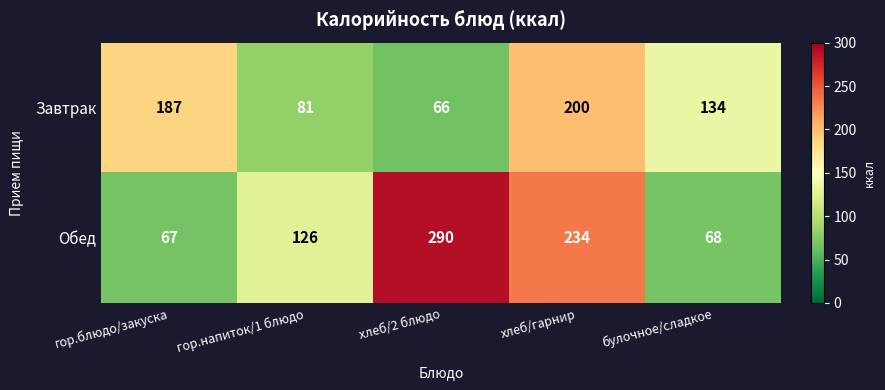

What is the difference between the Завтрак values at булочное/сладкое and гор.блюдо/закуска?

53